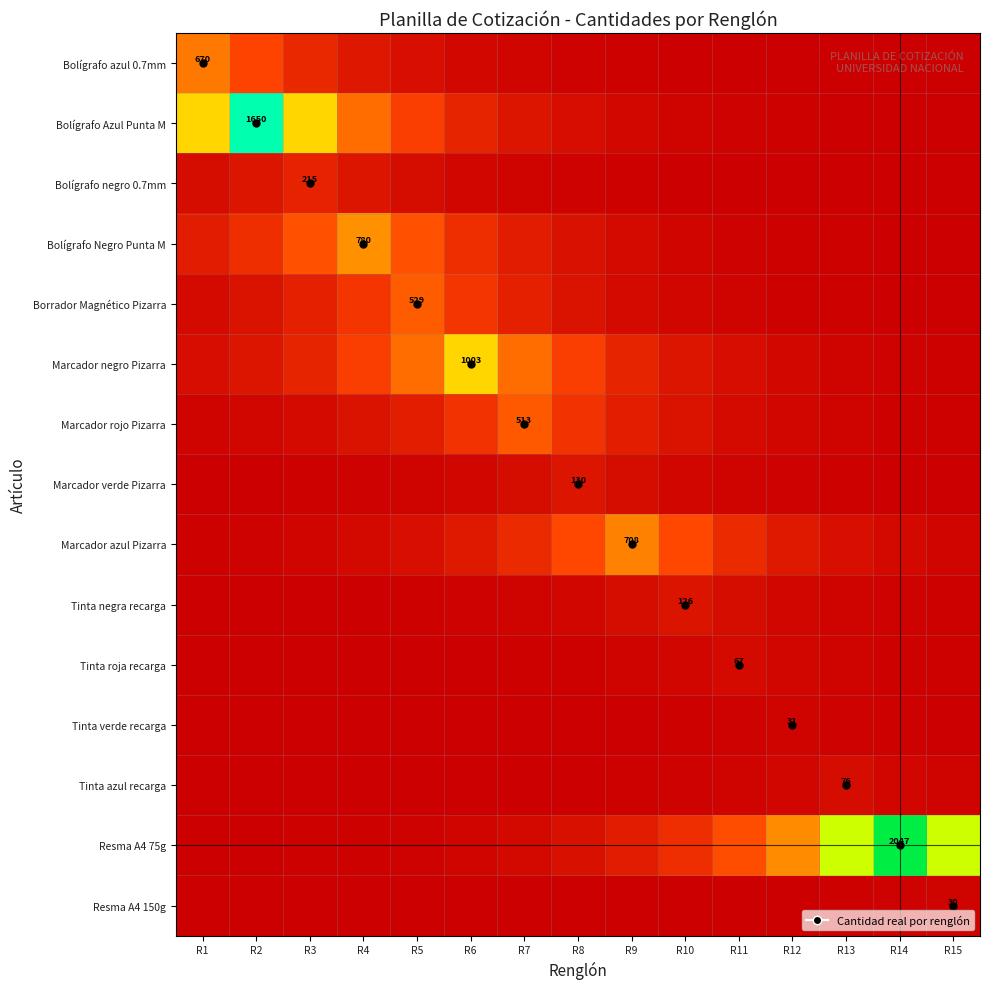

At R13, list the series in order from smallest to largest.

Bolígrafo negro 0.7mm, Bolígrafo azul 0.7mm, Bolígrafo Azul Punta M, Bolígrafo Negro Punta M, Borrador Magnético Pizarra, Marcador verde Pizarra, Resma A4 150g, Tinta verde recarga, Tinta roja recarga, Marcador rojo Pizarra, Tinta negra recarga, Marcador negro Pizarra, Tinta azul recarga, Marcador azul Pizarra, Resma A4 75g